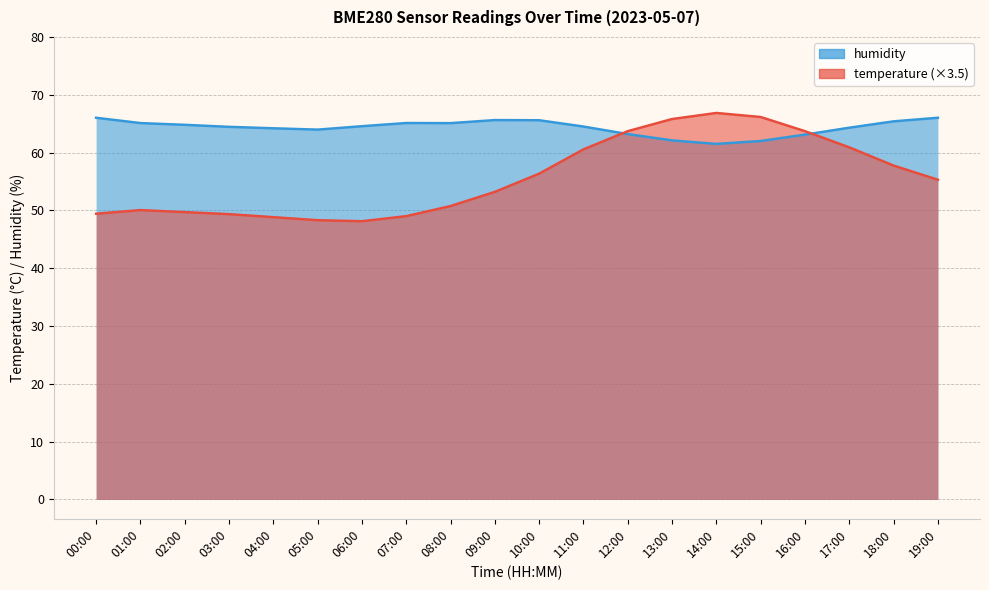

What value does the temperature series have at 14:00?

66.9